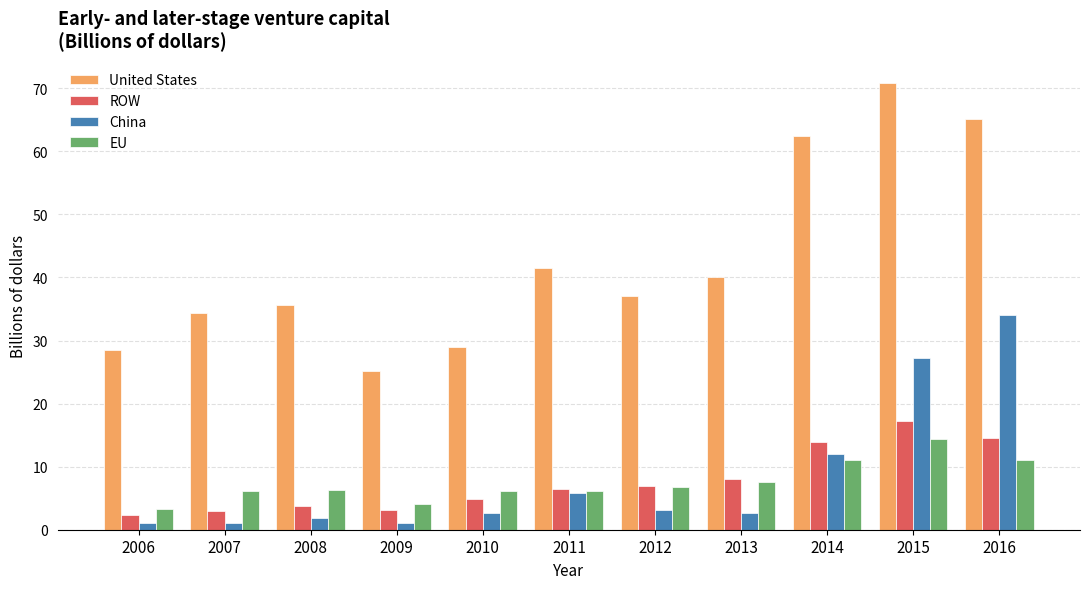

Rank the series at 2008 from lowest to highest value.

China, ROW, EU, United States